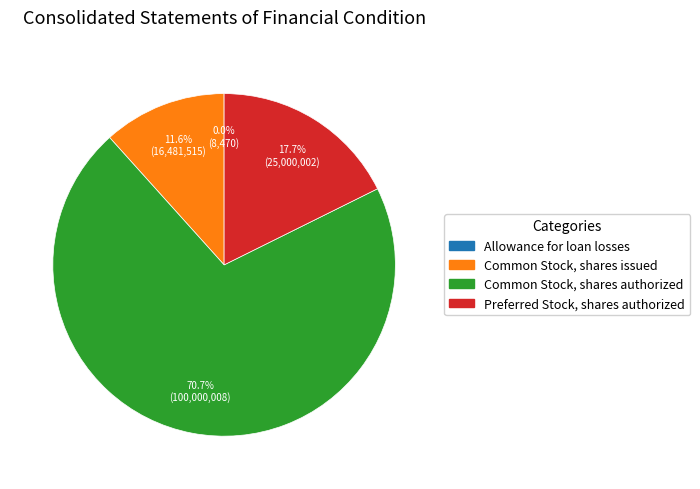

Is there any slice that represents more than half of the pie?

Yes